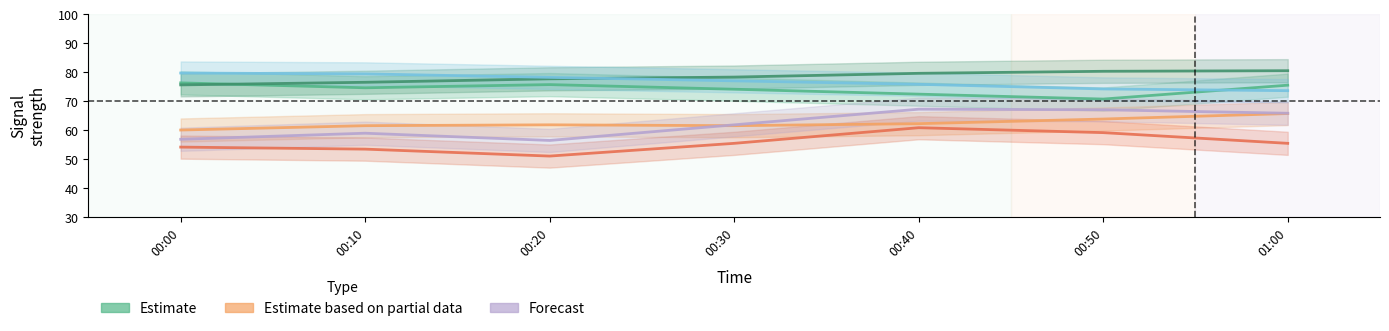

Reading right to left, transcribe all the data shown in this chart.

  2.785: 75.4	70.6	72.3	74.0	75.6	74.5	76.2
  4.853: 80.4	80.2	79.5	78.2	77.6	76.4	75.5
  7.808: 65.6	63.7	62.1	61.4	61.7	61.4	59.9
  8.103: 55.3	59.0	60.7	55.3	50.9	53.3	54.0